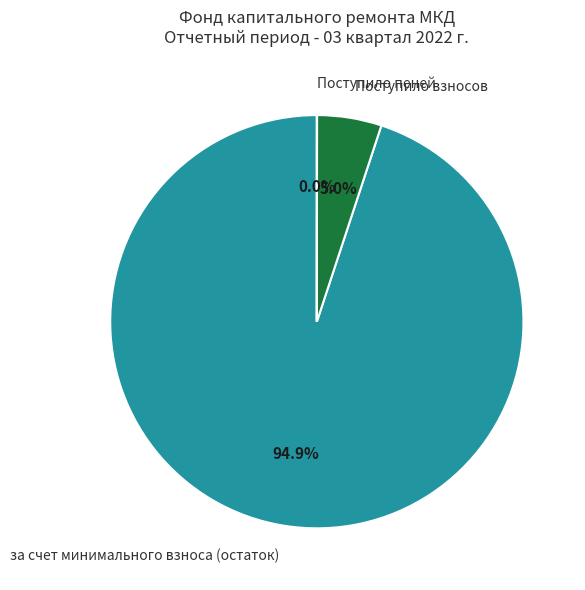

What is the ratio of the value at Поступило взносов to the value at за счет минимального взноса (остаток)?

0.1